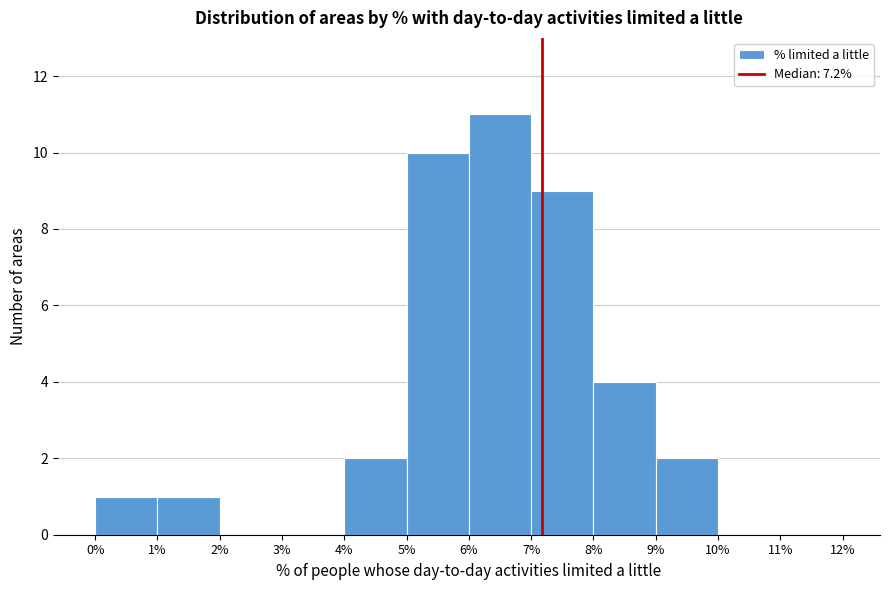

Reading left to right, transcribe this chart: for each bar, give the range it covers on the x-axis and its height. The values are not printed on the chart, so give them approximately, as read against the axis.

0% to 1%: 1
1% to 2%: 1
2% to 3%: 0
3% to 4%: 0
4% to 5%: 2
5% to 6%: 10
6% to 7%: 11
7% to 8%: 9
8% to 9%: 4
9% to 10%: 2
10% to 11%: 0
11% to 12%: 0